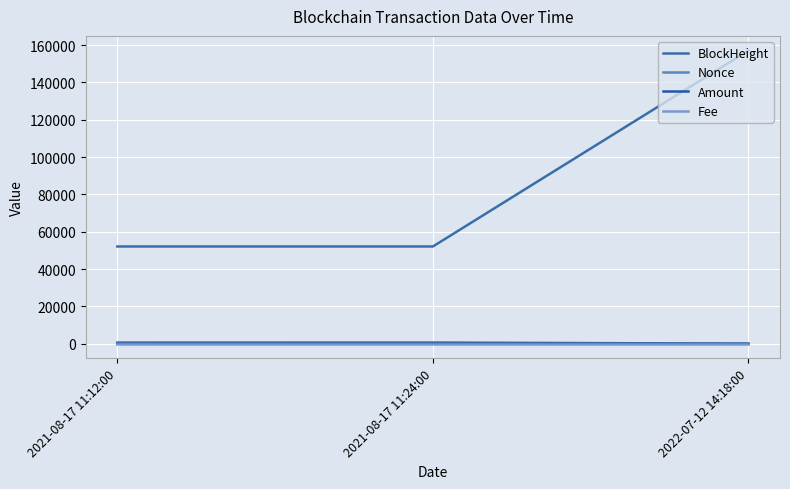

What is the maximum value shown in the chart?

157090.0